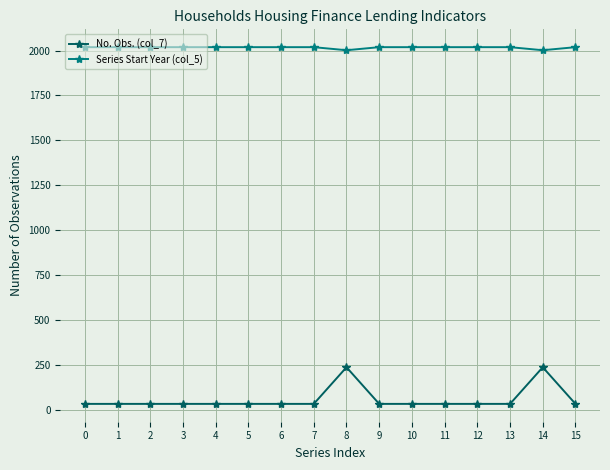

Is it true that Series Start Year (col_5) equals 2019 at 15?

True